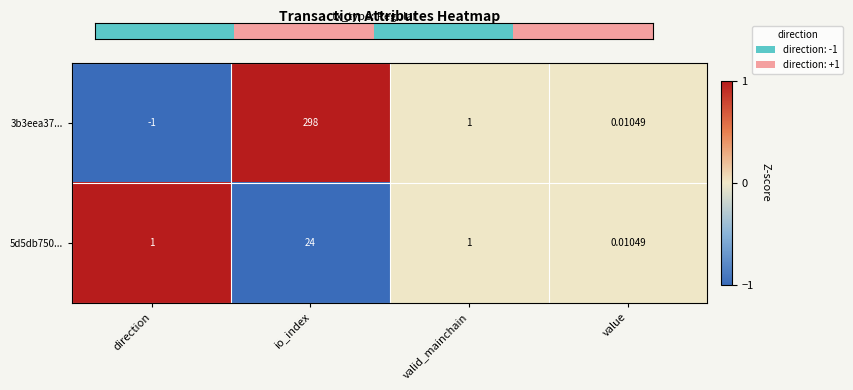

At which category does the chart reach its minimum across all series?

direction